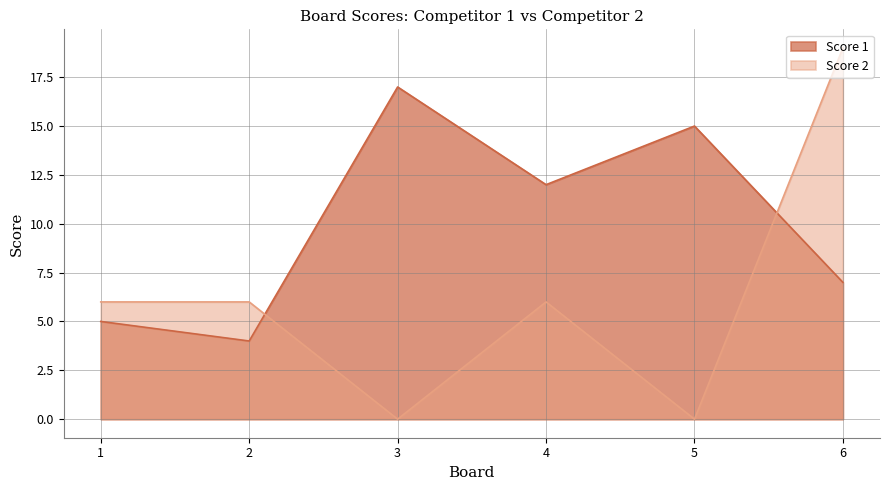

How many times do Score 2 and Score 1 cross each other?

2